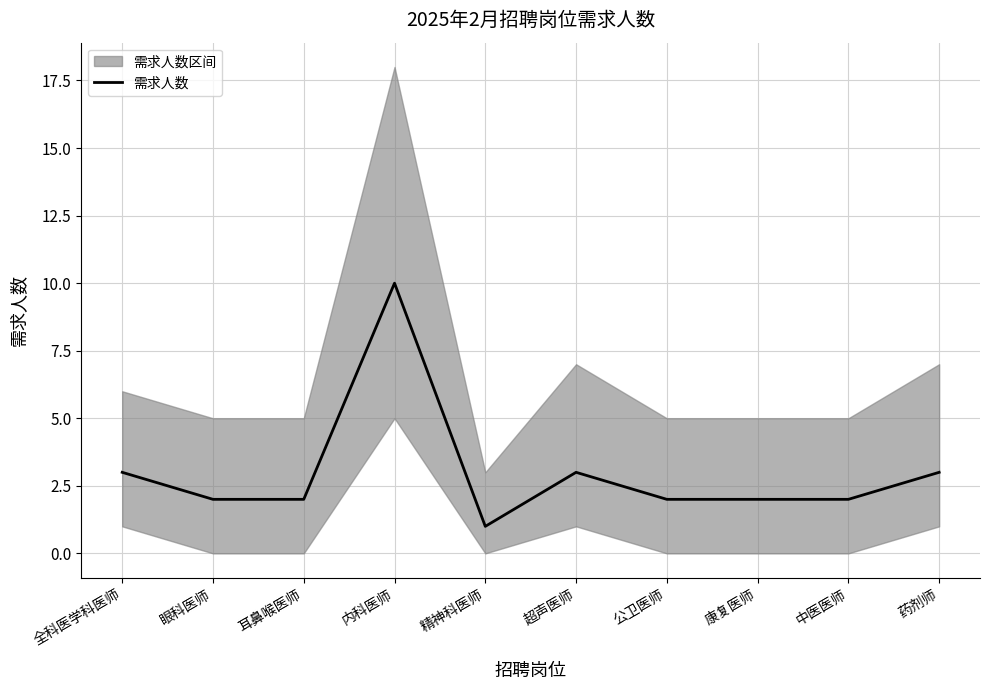

Where does the data first go above 2?

全科医学科医师